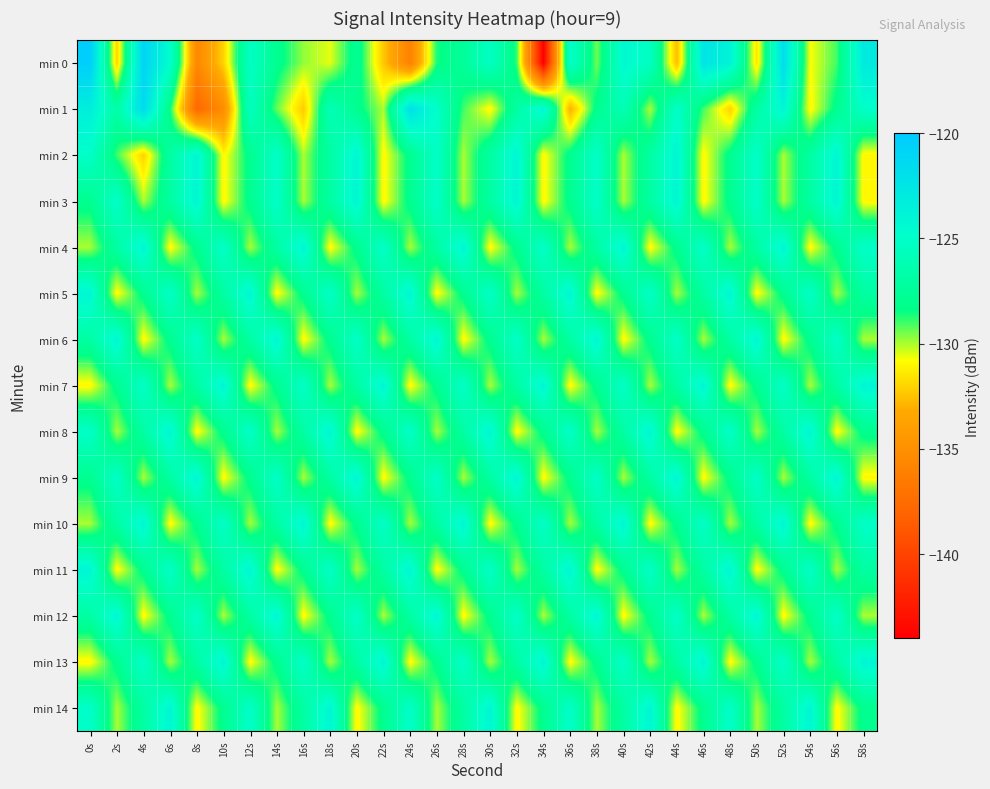

Reading left to right, what are all the values shown in this chart?

min 0: 0s=-120.3	2s=-132.0	4s=-120.9	6s=-124.8	8s=-135.5	10s=-132.0	12s=-125.2	14s=-127.9	16s=-129.8	18s=-130.6	20s=-127.7	22s=-132.3	24s=-136.1	26s=-128.6	28s=-127.4	30s=-125.3	32s=-128.9	34s=-144.0	36s=-124.9	38s=-129.5	40s=-124.3	42s=-125.4	44s=-132.6	46s=-122.4	48s=-123.8	50s=-131.5	52s=-121.7	54s=-130.8	56s=-129.0	58s=-123.0
min 1: 0s=-123.4	2s=-126.7	4s=-121.5	6s=-128.6	8s=-137.8	10s=-135.2	12s=-125.4	14s=-129.3	16s=-132.2	18s=-125.9	20s=-128.0	22s=-130.0	24s=-122.0	26s=-125.0	28s=-129.0	30s=-131.0	32s=-127.0	34s=-124.0	36s=-133.0	38s=-128.0	40s=-126.0	42s=-130.0	44s=-125.0	46s=-129.0	48s=-132.0	50s=-127.0	52s=-124.0	54s=-131.0	56s=-128.0	58s=-125.0
min 2: 0s=-125.0	2s=-129.0	4s=-132.0	6s=-127.0	8s=-124.0	10s=-131.0	12s=-128.0	14s=-125.0	16s=-130.0	18s=-127.0	20s=-124.0	22s=-131.0	24s=-128.0	26s=-125.0	28s=-130.0	30s=-127.0	32s=-124.0	34s=-131.0	36s=-128.0	38s=-125.0	40s=-130.0	42s=-127.0	44s=-124.0	46s=-131.0	48s=-128.0	50s=-125.0	52s=-130.0	54s=-127.0	56s=-124.0	58s=-131.0
min 3: 0s=-128.0	2s=-125.0	4s=-130.0	6s=-127.0	8s=-124.0	10s=-131.0	12s=-128.0	14s=-125.0	16s=-130.0	18s=-127.0	20s=-124.0	22s=-131.0	24s=-128.0	26s=-125.0	28s=-130.0	30s=-127.0	32s=-124.0	34s=-131.0	36s=-128.0	38s=-125.0	40s=-130.0	42s=-127.0	44s=-124.0	46s=-131.0	48s=-128.0	50s=-125.0	52s=-130.0	54s=-127.0	56s=-124.0	58s=-131.0
min 4: 0s=-130.0	2s=-127.0	4s=-124.0	6s=-131.0	8s=-128.0	10s=-125.0	12s=-130.0	14s=-127.0	16s=-124.0	18s=-131.0	20s=-128.0	22s=-125.0	24s=-130.0	26s=-127.0	28s=-124.0	30s=-131.0	32s=-128.0	34s=-125.0	36s=-130.0	38s=-127.0	40s=-124.0	42s=-131.0	44s=-128.0	46s=-125.0	48s=-130.0	50s=-127.0	52s=-124.0	54s=-131.0	56s=-128.0	58s=-125.0
min 5: 0s=-124.0	2s=-131.0	4s=-128.0	6s=-125.0	8s=-130.0	10s=-127.0	12s=-124.0	14s=-131.0	16s=-128.0	18s=-125.0	20s=-130.0	22s=-127.0	24s=-124.0	26s=-131.0	28s=-128.0	30s=-125.0	32s=-130.0	34s=-127.0	36s=-124.0	38s=-131.0	40s=-128.0	42s=-125.0	44s=-130.0	46s=-127.0	48s=-124.0	50s=-131.0	52s=-128.0	54s=-125.0	56s=-130.0	58s=-127.0
min 6: 0s=-127.0	2s=-124.0	4s=-131.0	6s=-128.0	8s=-125.0	10s=-130.0	12s=-127.0	14s=-124.0	16s=-131.0	18s=-128.0	20s=-125.0	22s=-130.0	24s=-127.0	26s=-124.0	28s=-131.0	30s=-128.0	32s=-125.0	34s=-130.0	36s=-127.0	38s=-124.0	40s=-131.0	42s=-128.0	44s=-125.0	46s=-130.0	48s=-127.0	50s=-124.0	52s=-131.0	54s=-128.0	56s=-125.0	58s=-130.0
min 7: 0s=-131.0	2s=-128.0	4s=-125.0	6s=-130.0	8s=-127.0	10s=-124.0	12s=-131.0	14s=-128.0	16s=-125.0	18s=-130.0	20s=-127.0	22s=-124.0	24s=-131.0	26s=-128.0	28s=-125.0	30s=-130.0	32s=-127.0	34s=-124.0	36s=-131.0	38s=-128.0	40s=-125.0	42s=-130.0	44s=-127.0	46s=-124.0	48s=-131.0	50s=-128.0	52s=-125.0	54s=-130.0	56s=-127.0	58s=-124.0
min 8: 0s=-125.0	2s=-130.0	4s=-127.0	6s=-124.0	8s=-131.0	10s=-128.0	12s=-125.0	14s=-130.0	16s=-127.0	18s=-124.0	20s=-131.0	22s=-128.0	24s=-125.0	26s=-130.0	28s=-127.0	30s=-124.0	32s=-131.0	34s=-128.0	36s=-125.0	38s=-130.0	40s=-127.0	42s=-124.0	44s=-131.0	46s=-128.0	48s=-125.0	50s=-130.0	52s=-127.0	54s=-124.0	56s=-131.0	58s=-128.0
min 9: 0s=-128.0	2s=-125.0	4s=-130.0	6s=-127.0	8s=-124.0	10s=-131.0	12s=-128.0	14s=-125.0	16s=-130.0	18s=-127.0	20s=-124.0	22s=-131.0	24s=-128.0	26s=-125.0	28s=-130.0	30s=-127.0	32s=-124.0	34s=-131.0	36s=-128.0	38s=-125.0	40s=-130.0	42s=-127.0	44s=-124.0	46s=-131.0	48s=-128.0	50s=-125.0	52s=-130.0	54s=-127.0	56s=-124.0	58s=-131.0
min 10: 0s=-130.0	2s=-127.0	4s=-124.0	6s=-131.0	8s=-128.0	10s=-125.0	12s=-130.0	14s=-127.0	16s=-124.0	18s=-131.0	20s=-128.0	22s=-125.0	24s=-130.0	26s=-127.0	28s=-124.0	30s=-131.0	32s=-128.0	34s=-125.0	36s=-130.0	38s=-127.0	40s=-124.0	42s=-131.0	44s=-128.0	46s=-125.0	48s=-130.0	50s=-127.0	52s=-124.0	54s=-131.0	56s=-128.0	58s=-125.0
min 11: 0s=-124.0	2s=-131.0	4s=-128.0	6s=-125.0	8s=-130.0	10s=-127.0	12s=-124.0	14s=-131.0	16s=-128.0	18s=-125.0	20s=-130.0	22s=-127.0	24s=-124.0	26s=-131.0	28s=-128.0	30s=-125.0	32s=-130.0	34s=-127.0	36s=-124.0	38s=-131.0	40s=-128.0	42s=-125.0	44s=-130.0	46s=-127.0	48s=-124.0	50s=-131.0	52s=-128.0	54s=-125.0	56s=-130.0	58s=-127.0
min 12: 0s=-127.0	2s=-124.0	4s=-131.0	6s=-128.0	8s=-125.0	10s=-130.0	12s=-127.0	14s=-124.0	16s=-131.0	18s=-128.0	20s=-125.0	22s=-130.0	24s=-127.0	26s=-124.0	28s=-131.0	30s=-128.0	32s=-125.0	34s=-130.0	36s=-127.0	38s=-124.0	40s=-131.0	42s=-128.0	44s=-125.0	46s=-130.0	48s=-127.0	50s=-124.0	52s=-131.0	54s=-128.0	56s=-125.0	58s=-130.0
min 13: 0s=-131.0	2s=-128.0	4s=-125.0	6s=-130.0	8s=-127.0	10s=-124.0	12s=-131.0	14s=-128.0	16s=-125.0	18s=-130.0	20s=-127.0	22s=-124.0	24s=-131.0	26s=-128.0	28s=-125.0	30s=-130.0	32s=-127.0	34s=-124.0	36s=-131.0	38s=-128.0	40s=-125.0	42s=-130.0	44s=-127.0	46s=-124.0	48s=-131.0	50s=-128.0	52s=-125.0	54s=-130.0	56s=-127.0	58s=-124.0
min 14: 0s=-125.0	2s=-130.0	4s=-127.0	6s=-124.0	8s=-131.0	10s=-128.0	12s=-125.0	14s=-130.0	16s=-127.0	18s=-124.0	20s=-131.0	22s=-128.0	24s=-125.0	26s=-130.0	28s=-127.0	30s=-124.0	32s=-131.0	34s=-128.0	36s=-125.0	38s=-130.0	40s=-127.0	42s=-124.0	44s=-131.0	46s=-128.0	48s=-125.0	50s=-130.0	52s=-127.0	54s=-124.0	56s=-131.0	58s=-128.0